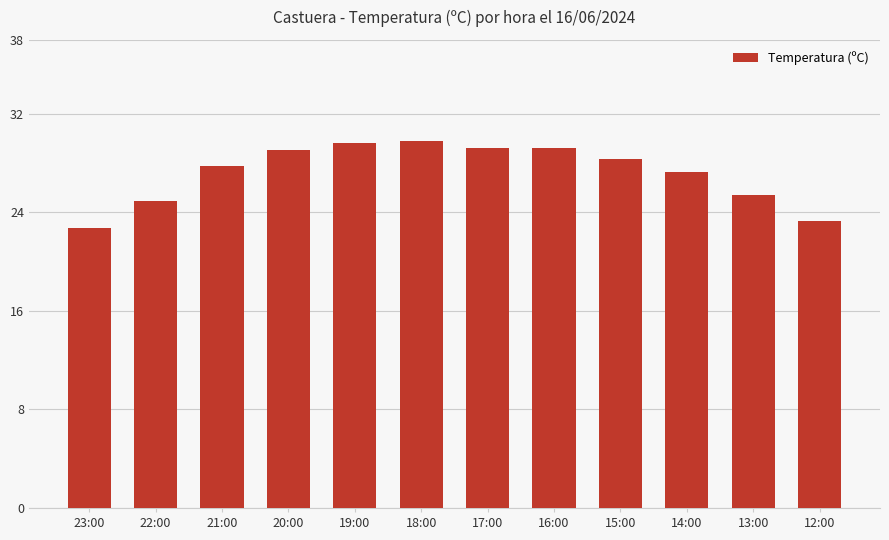

What is the change in value from 18:00 to 13:00?

-4.4